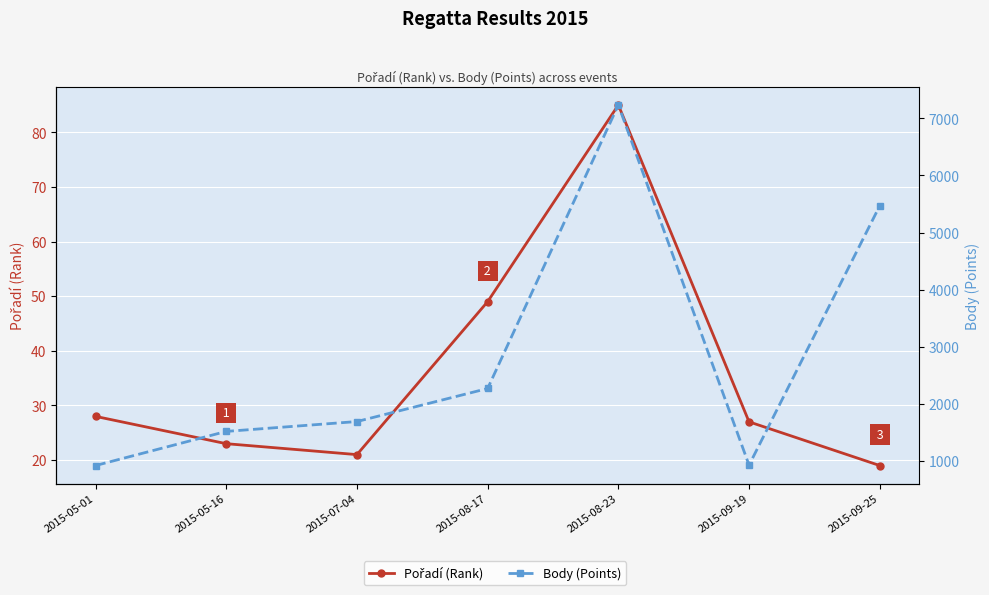

How many distinct data groups are displayed?

2